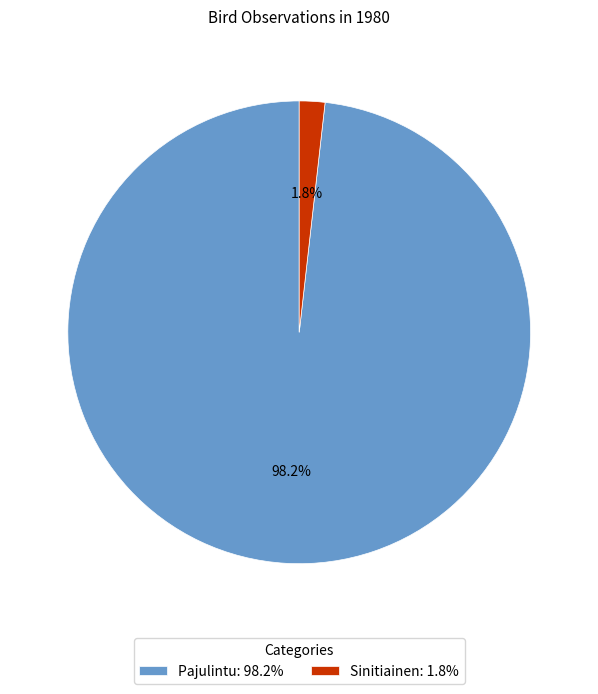

To the nearest percent, what portion does Pajulintu represent?

98%